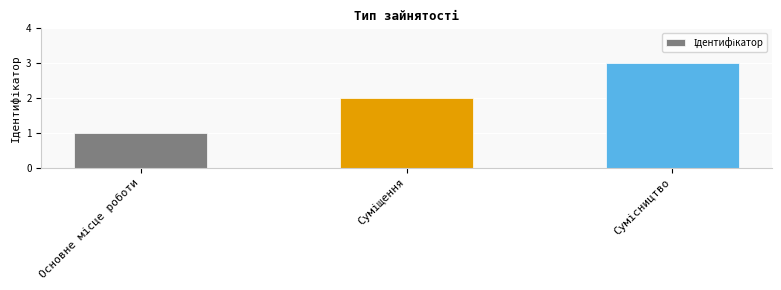

What is the maximum value shown in the chart?

3